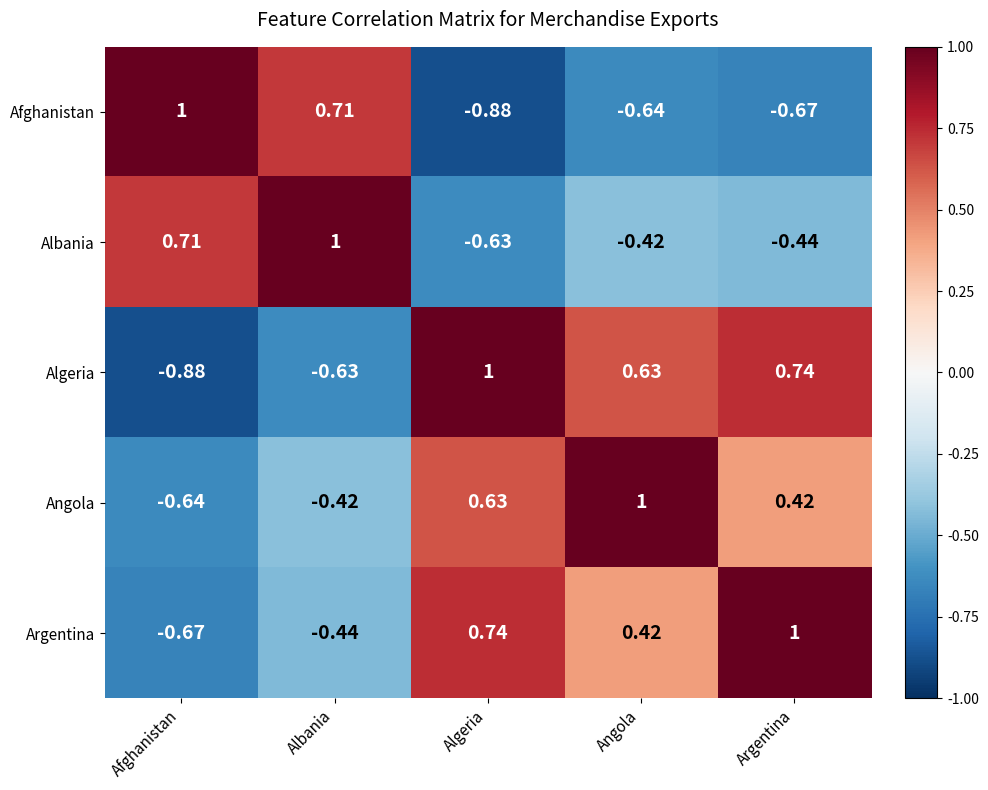

At which category is the sum across all series the highest?

Argentina